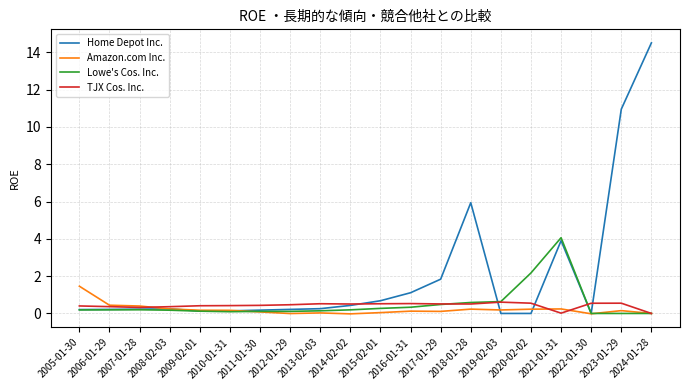

Which series has the largest total across all categories?

Home Depot Inc.